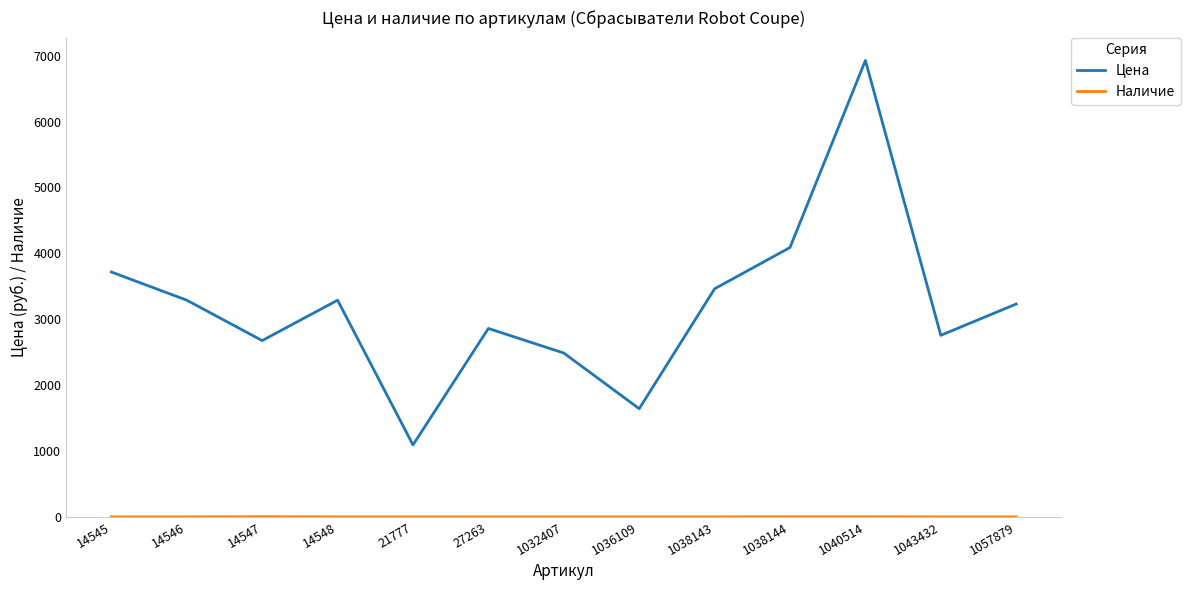

True or false: Цена has a value of 3288 at 14548.

True